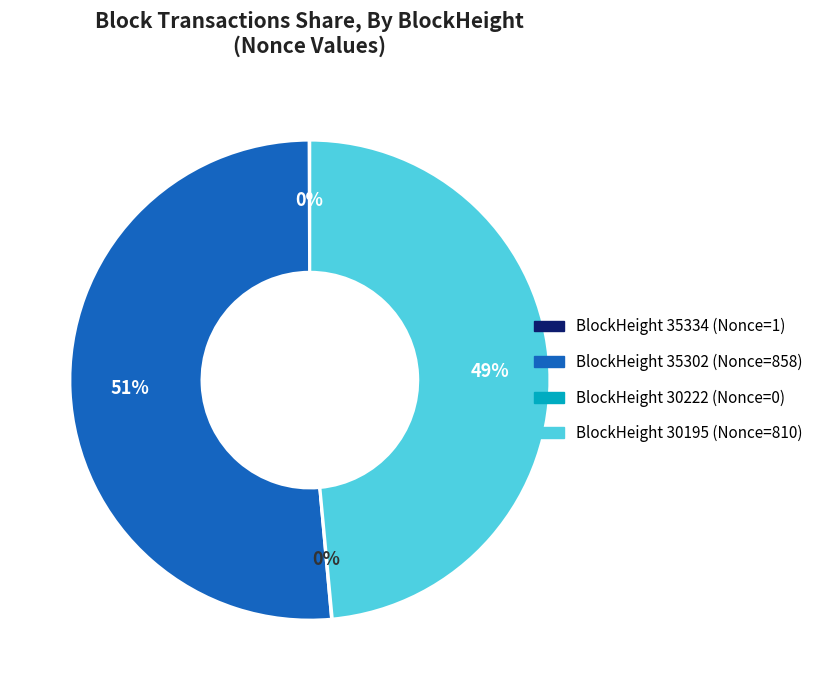

To the nearest percent, what is the difference between the largest and smallest slice percentages?

51%